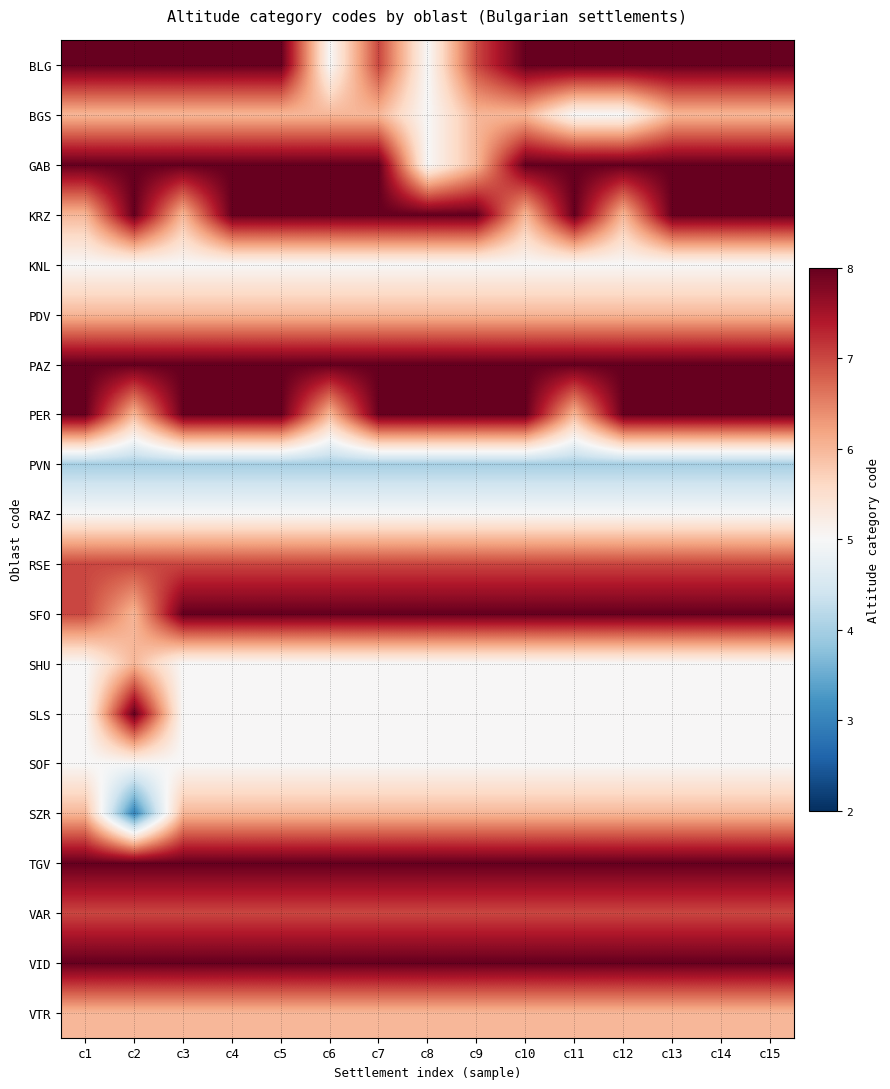

What is the difference between the highest and lowest values at с10?

4